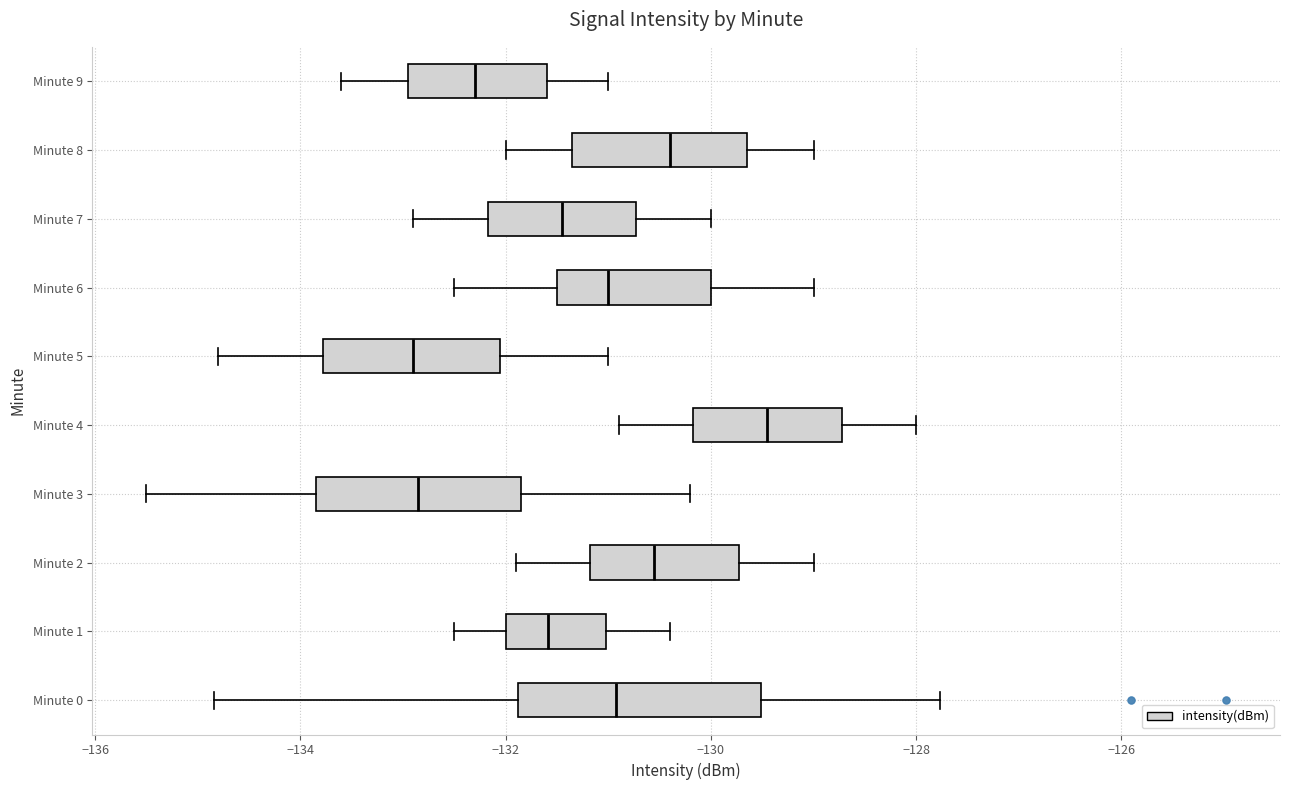

Which box is the widest, from its left edge to its right edge?

Minute 0